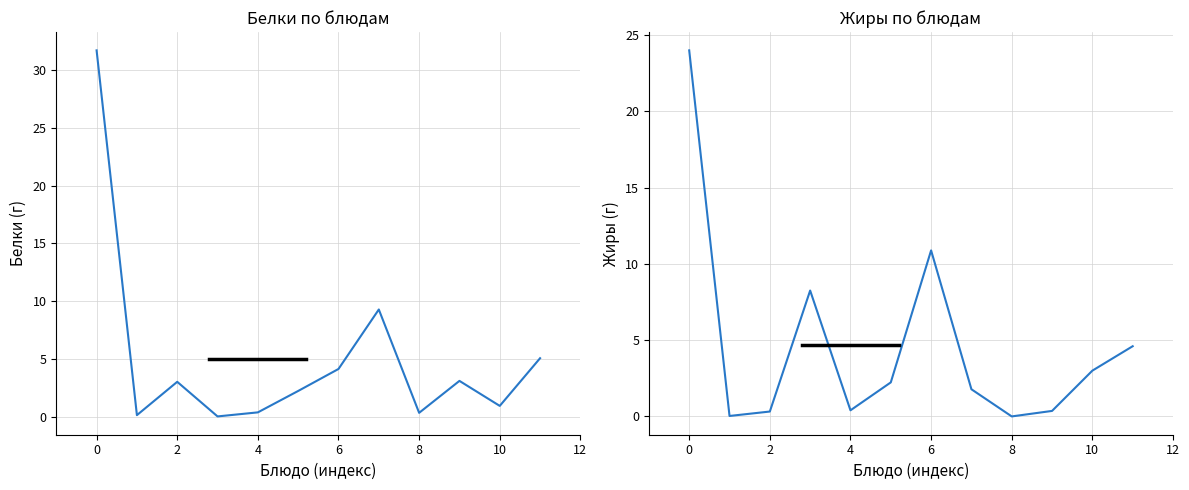

Does the chart have visible grid lines?

Yes